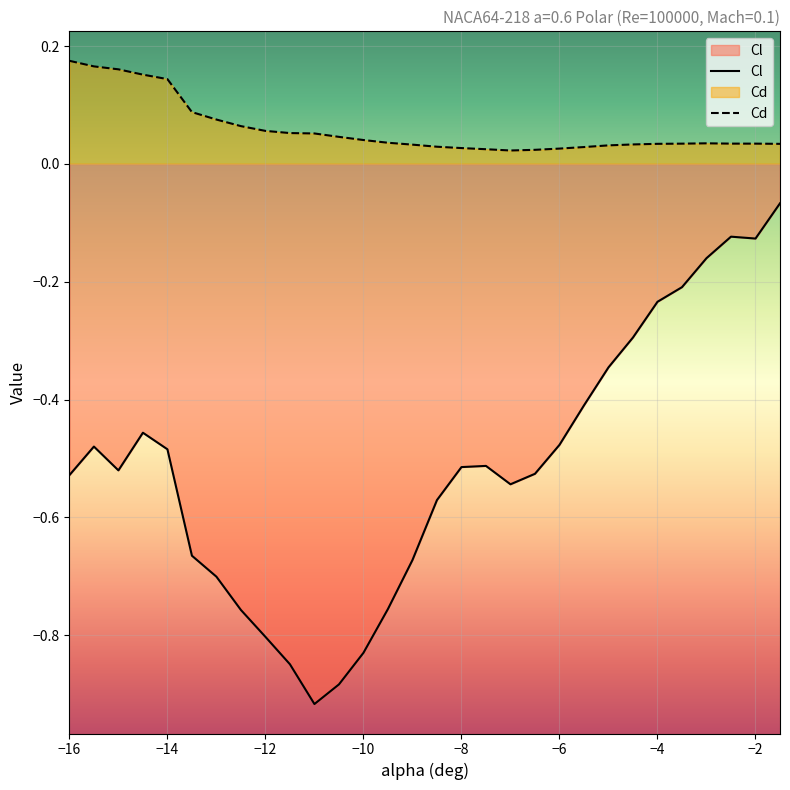

List the series in order of their peak value, highest first.

Cd, Cl